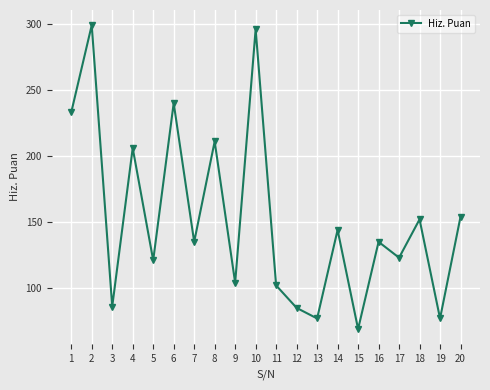

At which label does the data first exceed 135?

1